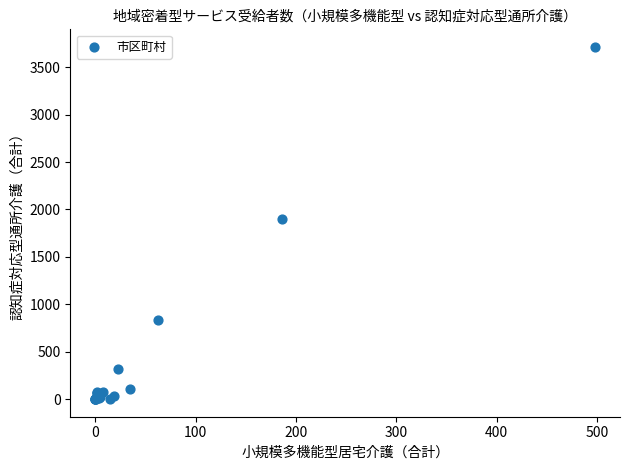

What Y value in the scatter plot is closest to 1857?

1900